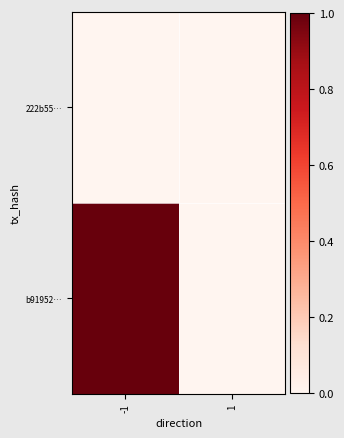

Between 1 and -1, which is larger?

1